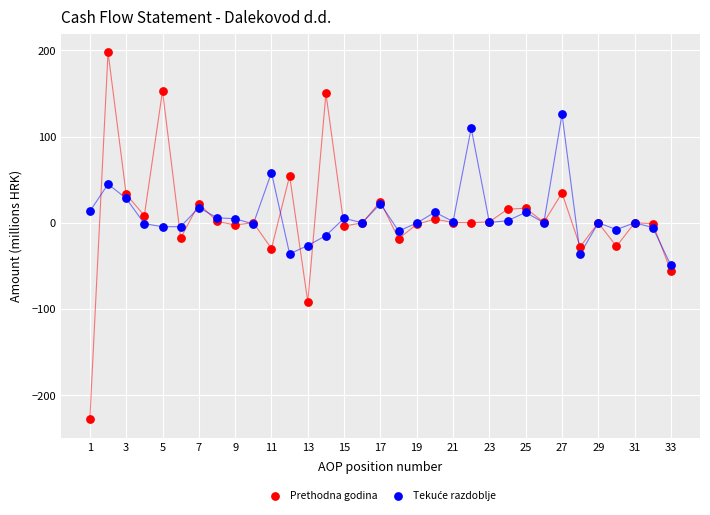

Which series reaches the minimum Y coordinate?

Prethodna godina